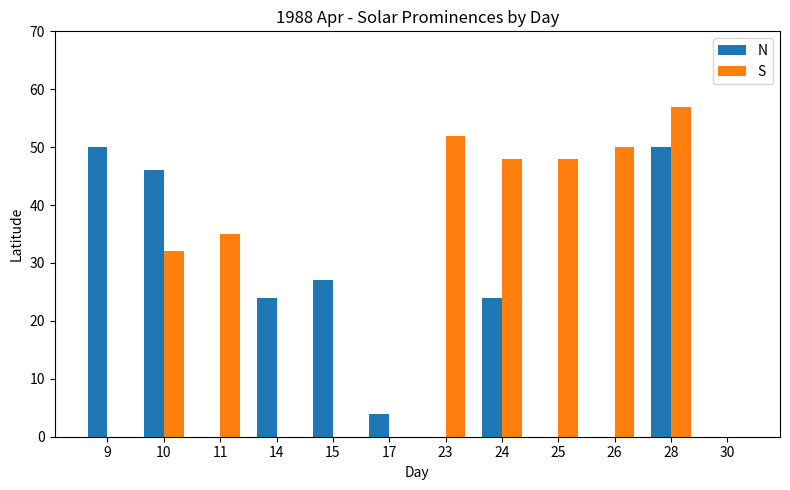

What is the sum of the N values at 9 and 28?

100